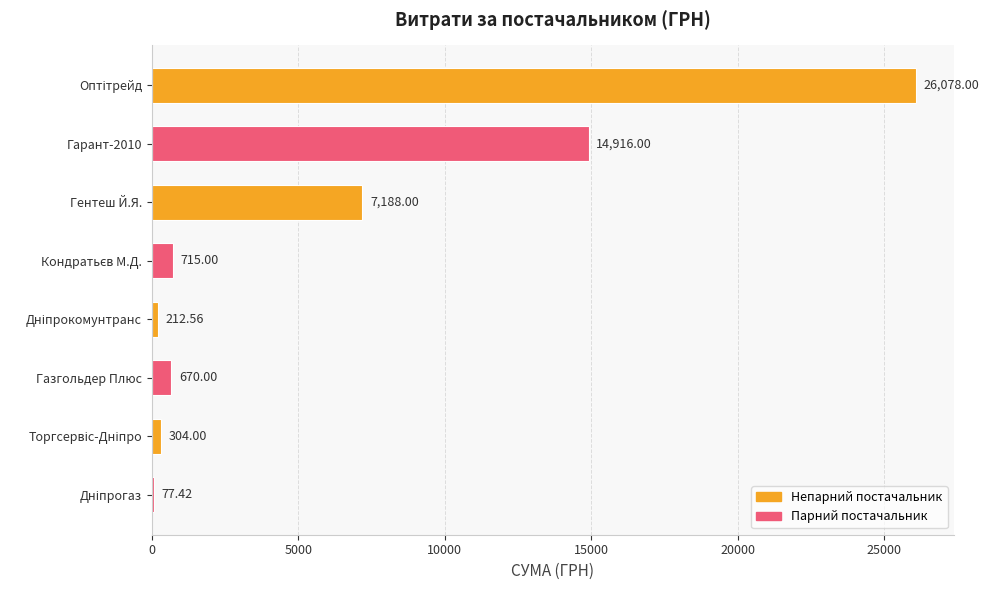

What is the sum of all values?

50161.0